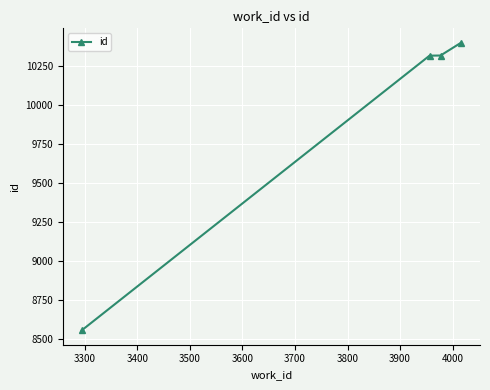

What is the difference between the maximum and minimum values?

1843